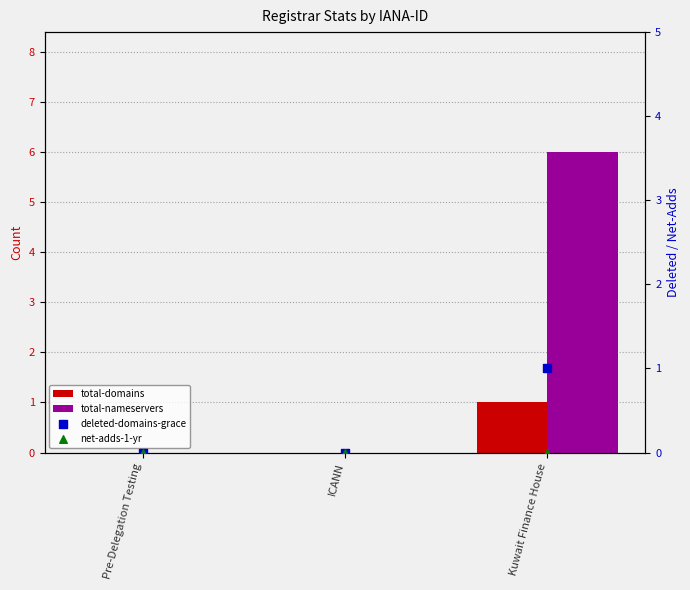

Which series has the widest spread of Y values?

total-nameservers